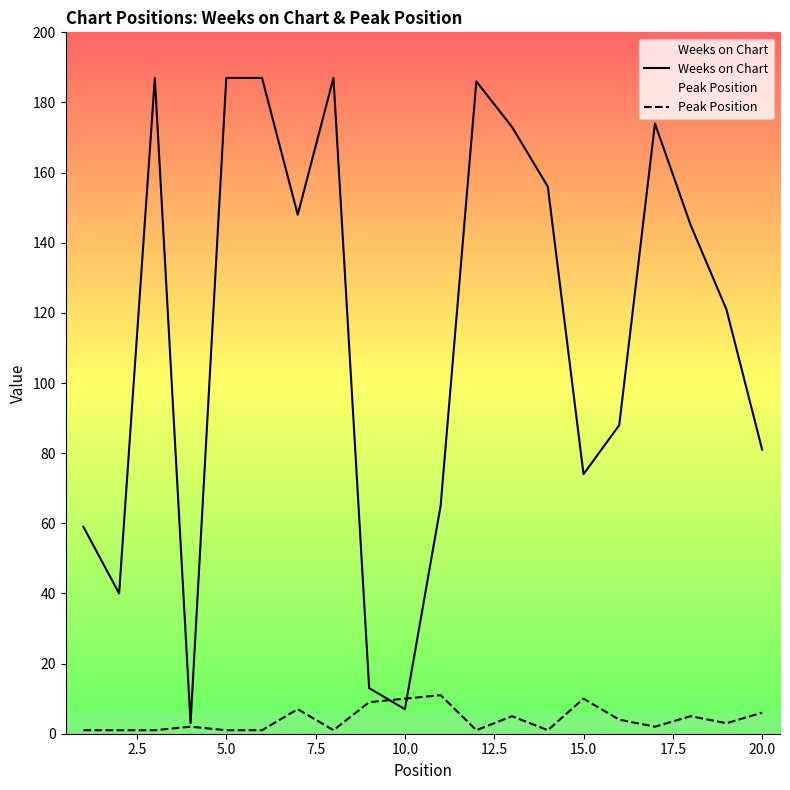

Reading right to left, transcribe all the data shown in this chart.

Weeks on Chart: 81	121	145	174	88	74	156	173	186	65	7	13	187	148	187	187	3	187	40	59
Peak Position: 6	3	5	2	4	10	1	5	1	11	10	9	1	7	1	1	2	1	1	1